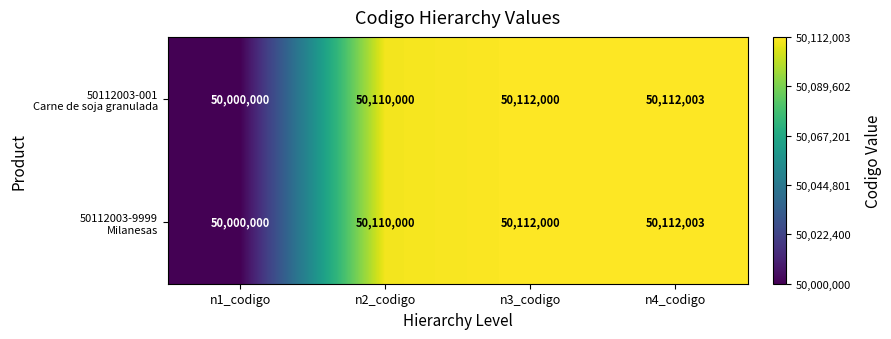

What is the maximum value shown in the chart?

50112003